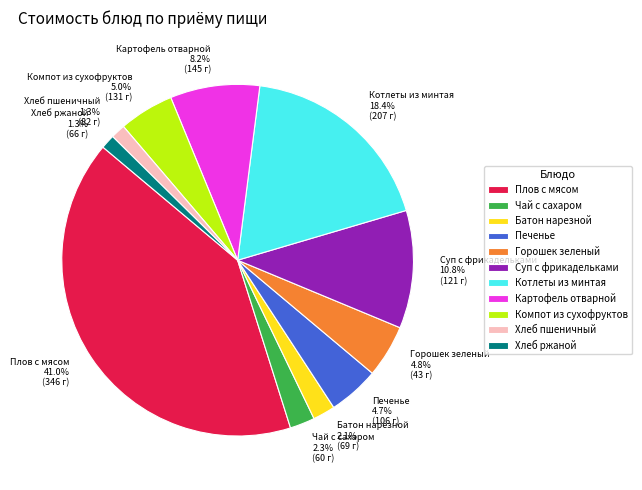

To the nearest percent, what percentage of the pie is Суп с фрикадельками?

11%